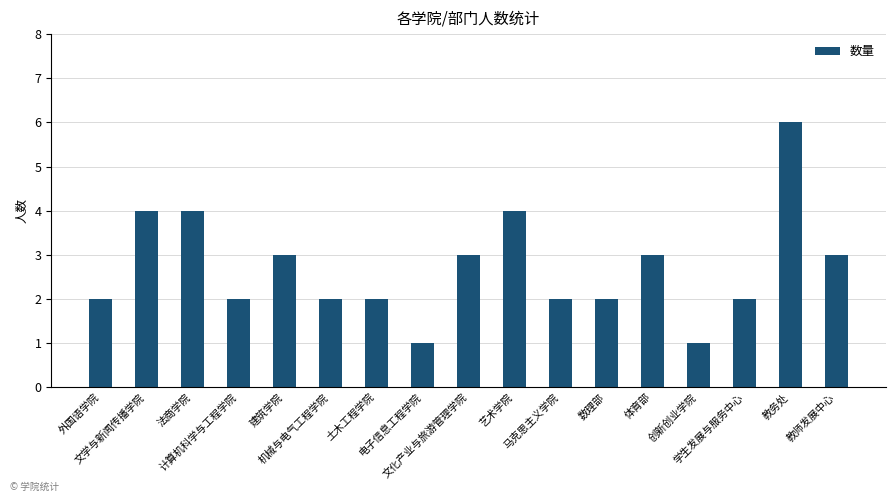

What is the average value?

3